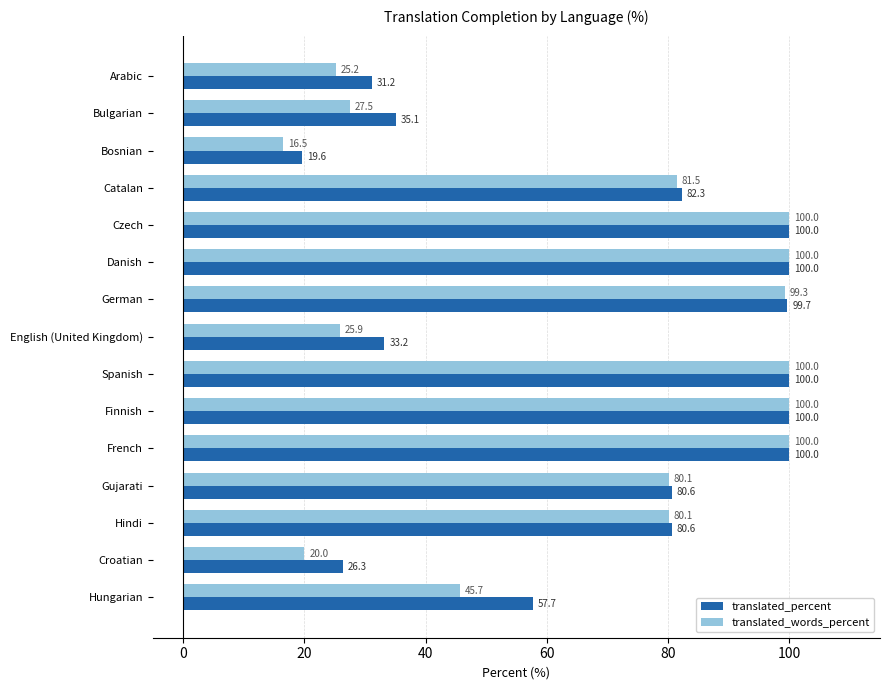

How many values in the translated_percent series are below 80?

6